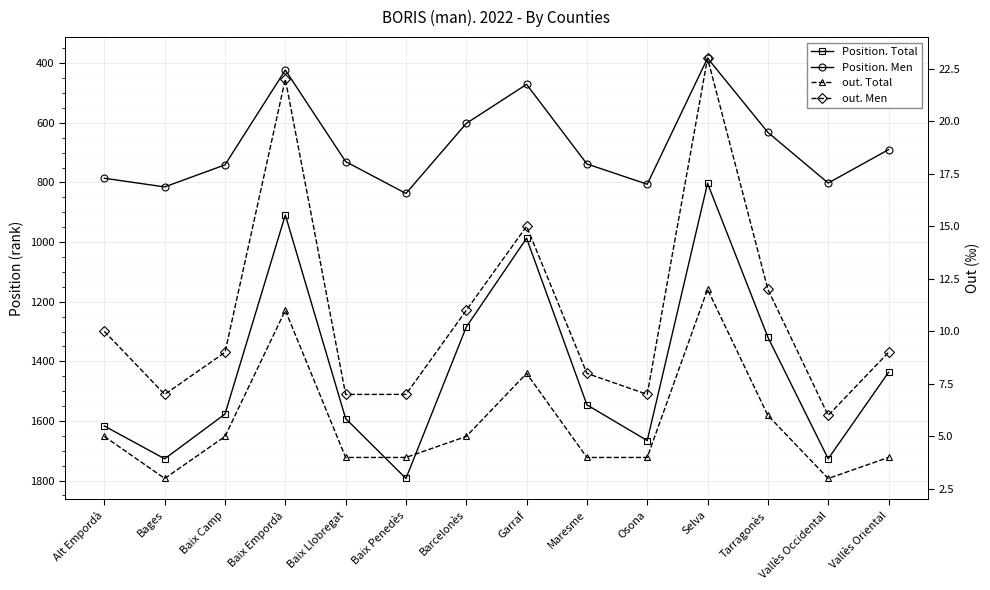

List the labels in order of out. Men value, smallest first.

Vallès Occidental, Bages, Baix Llobregat, Baix Penedès, Osona, Maresme, Baix Camp, Vallès Oriental, Alt Empordà, Barcelonès, Tarragonès, Garraf, Baix Empordà, Selva